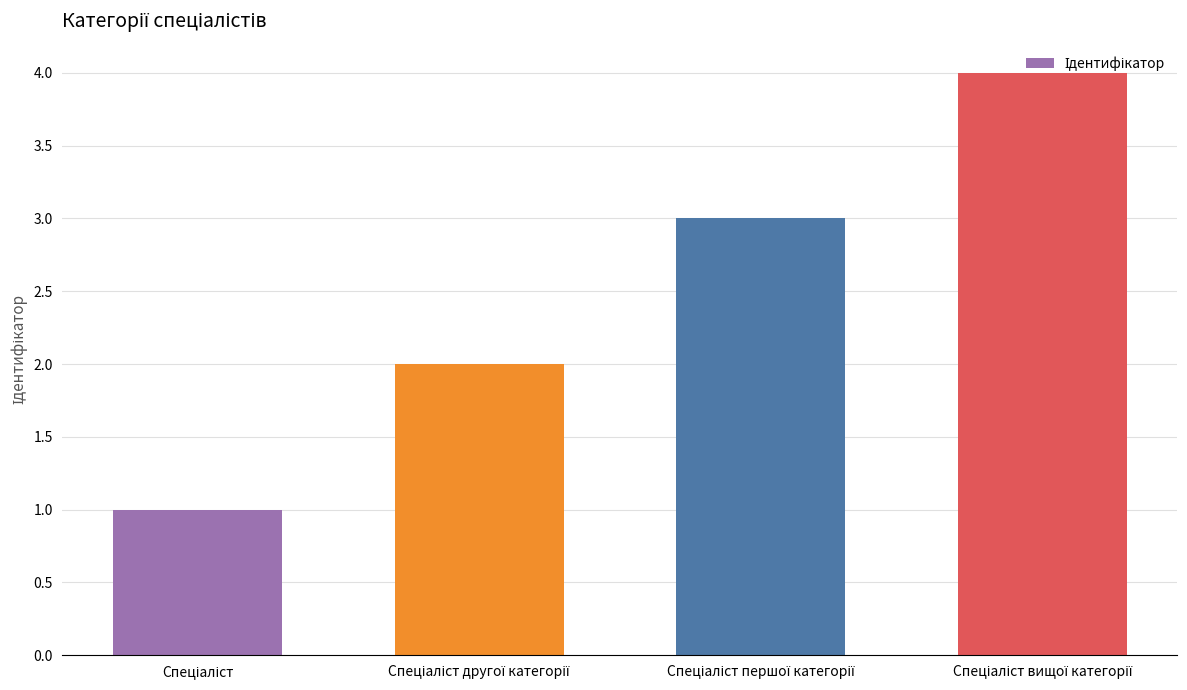

What is the maximum value shown in the chart?

4